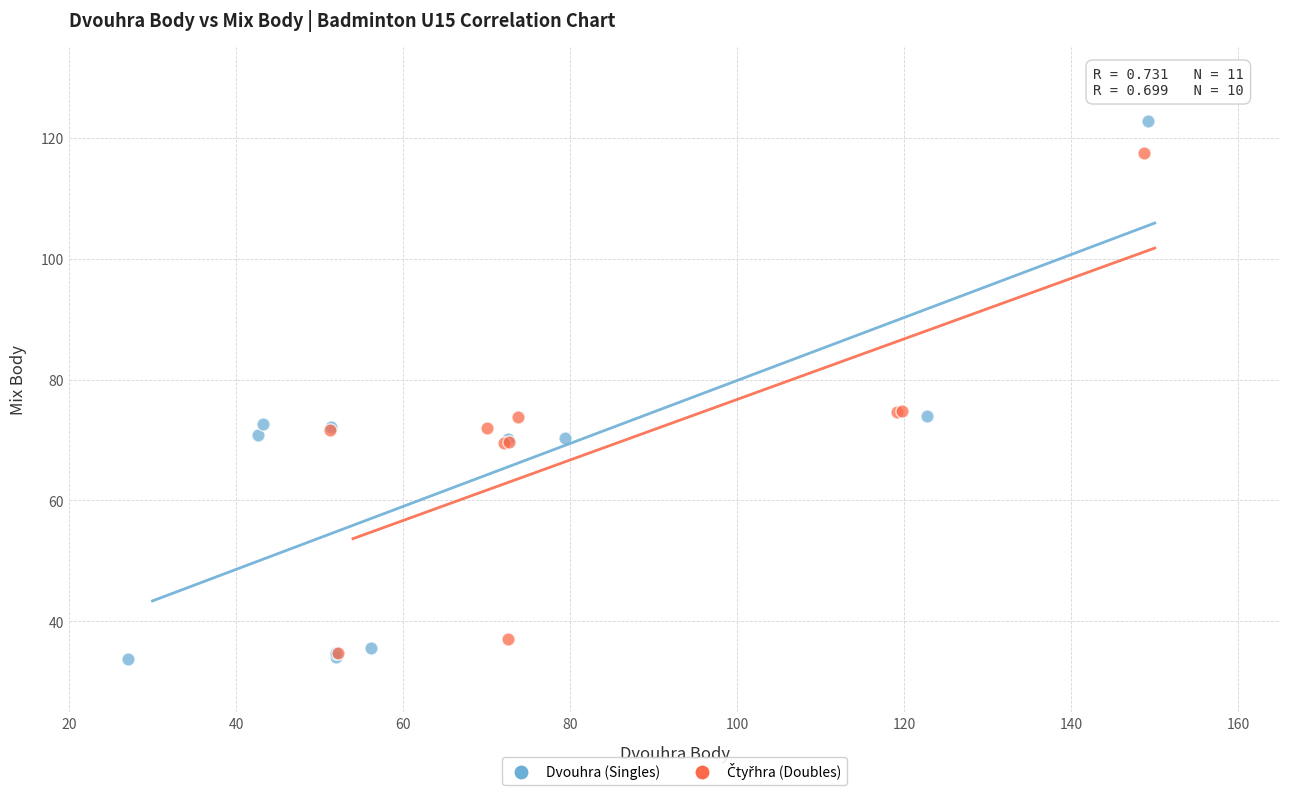

Which series has the widest spread of Y values?

Dvouhra (Singles)